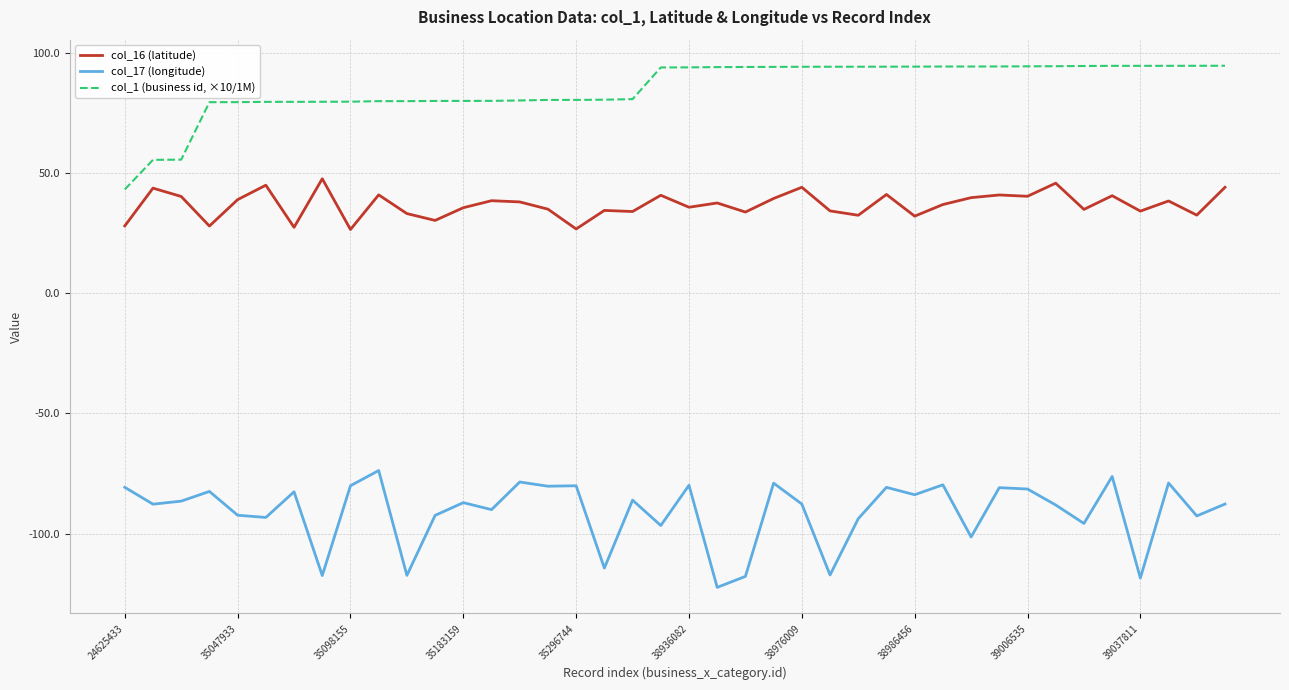

What is the difference between the maximum and minimum values in the col_1 (business id, ×10/1M) series?

51.4